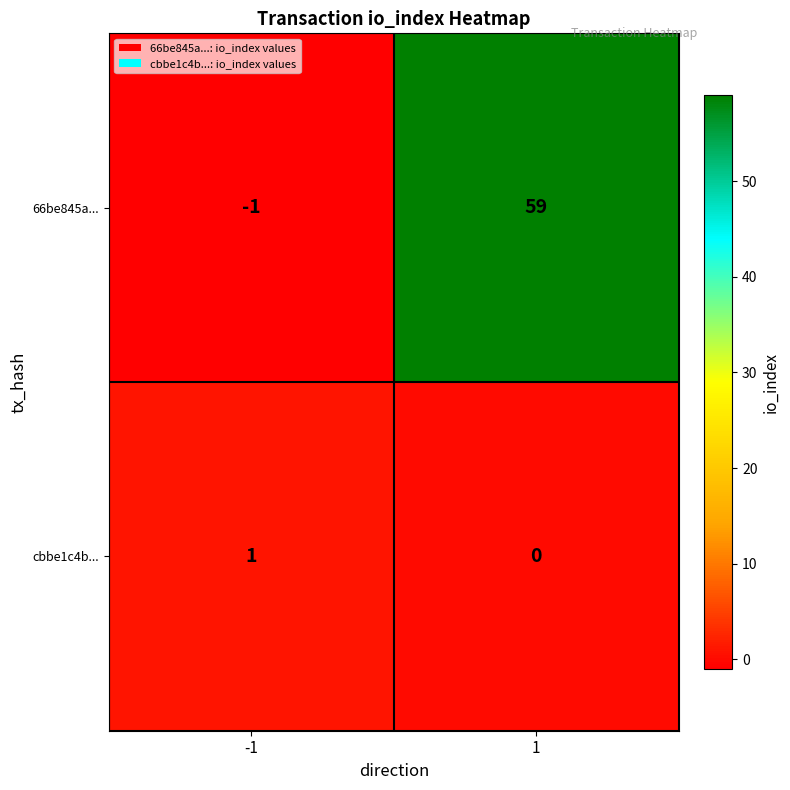

The value of cbbe1c4b... at 1 is 0. True or false?

True